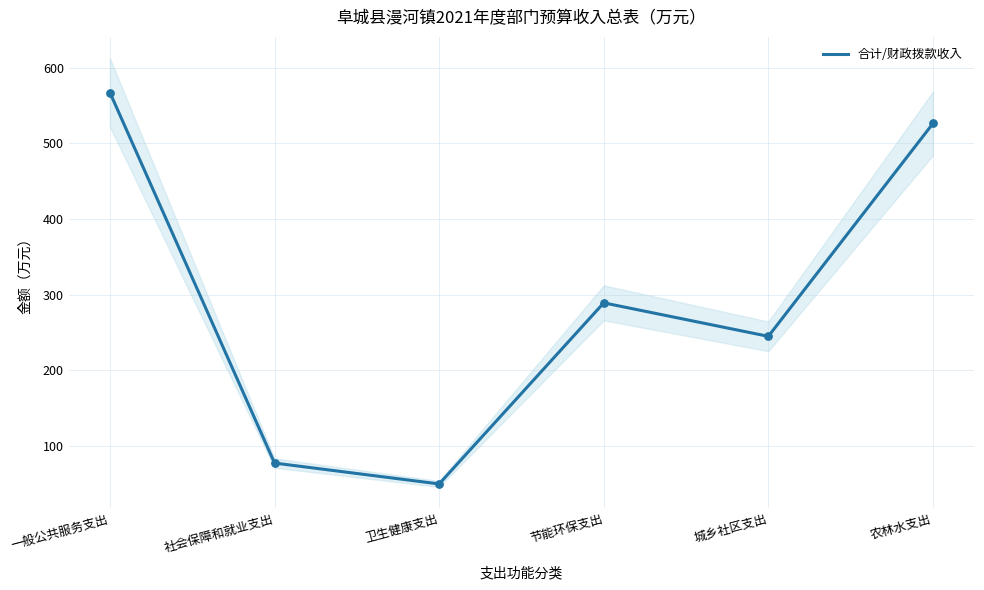

Which has a higher value, 农林水支出 or 城乡社区支出?

农林水支出